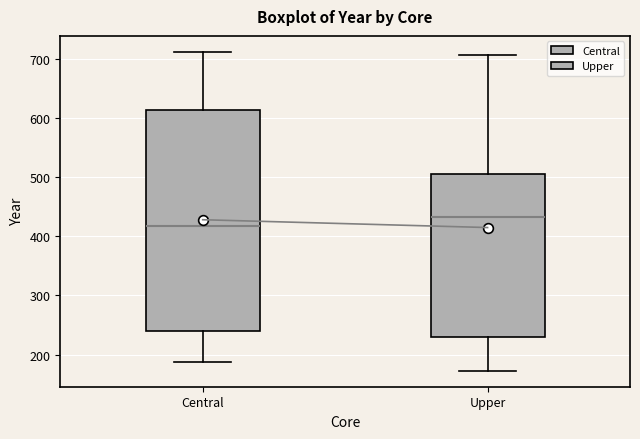

Where does the lower whisker of the box for Upper end on the y-axis? The values are not printed on the chart, so give them approximately, as read against the axis.

170